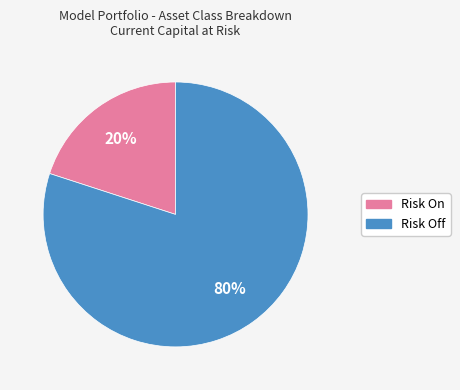

To the nearest percent, what is the difference between the Risk Off and Risk On slice percentages?

60%